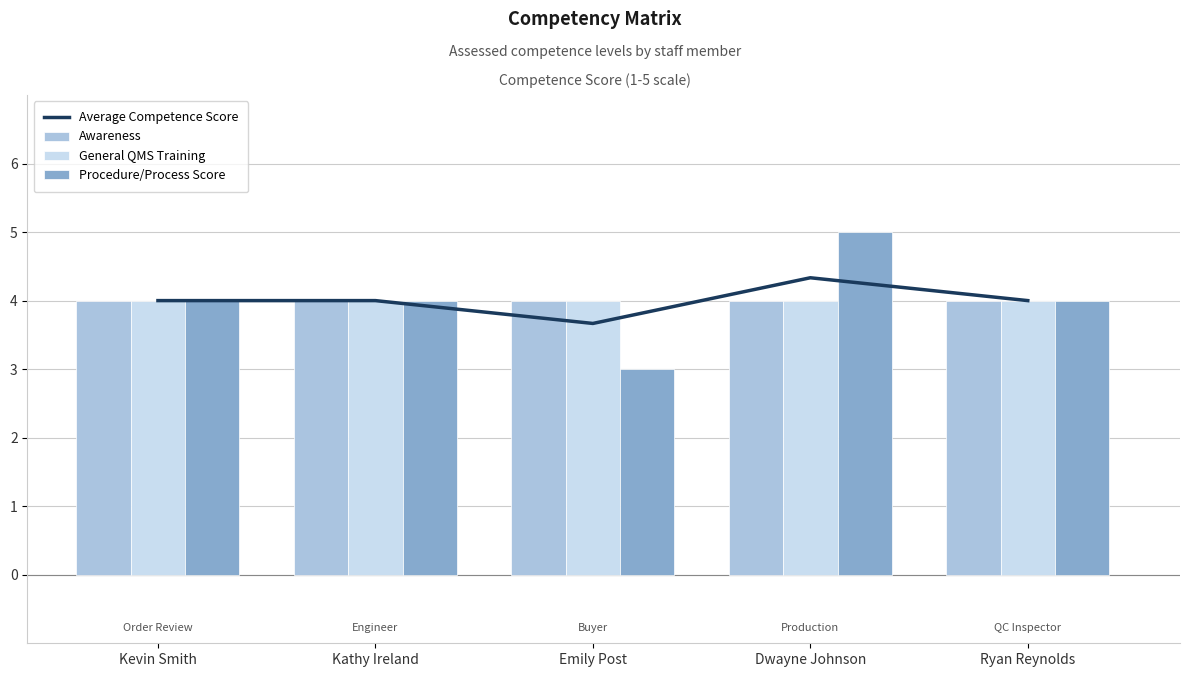

Between Kevin Smith and Dwayne Johnson, which is larger?

Dwayne Johnson